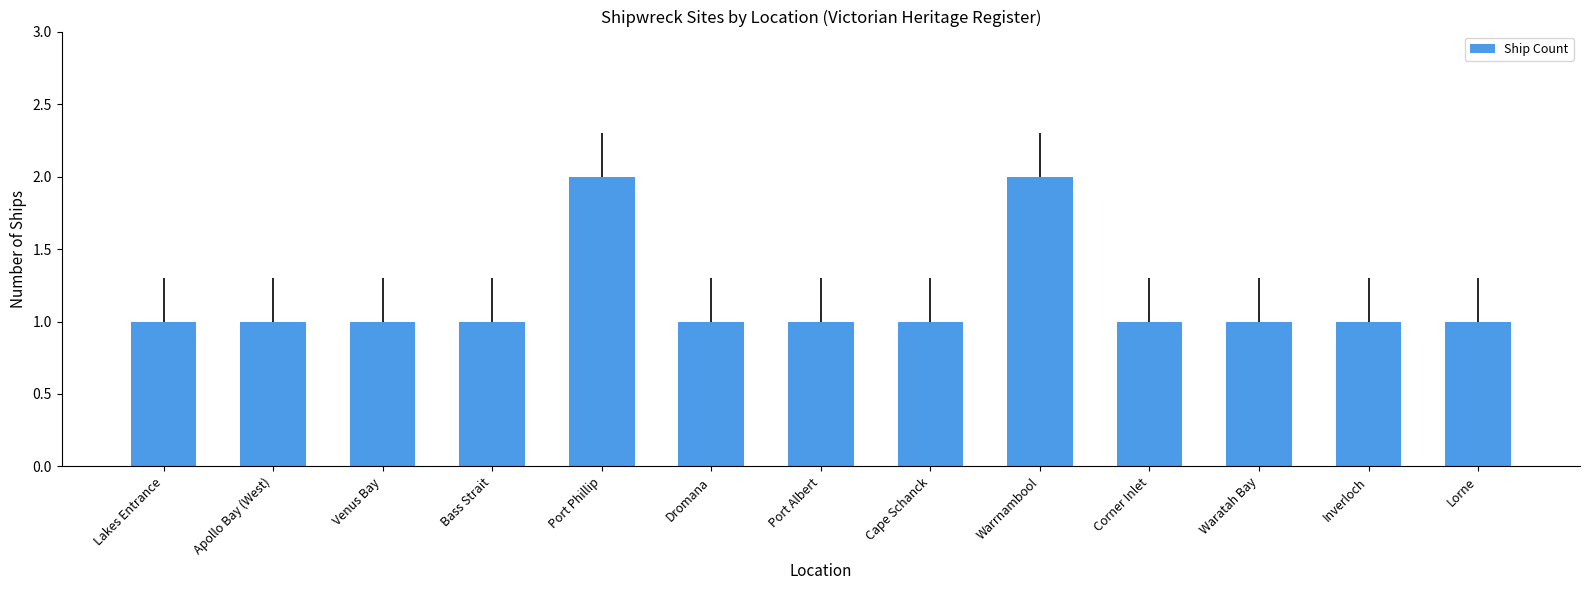

What is the sum of the values at Cape Schanck and Inverloch?

2